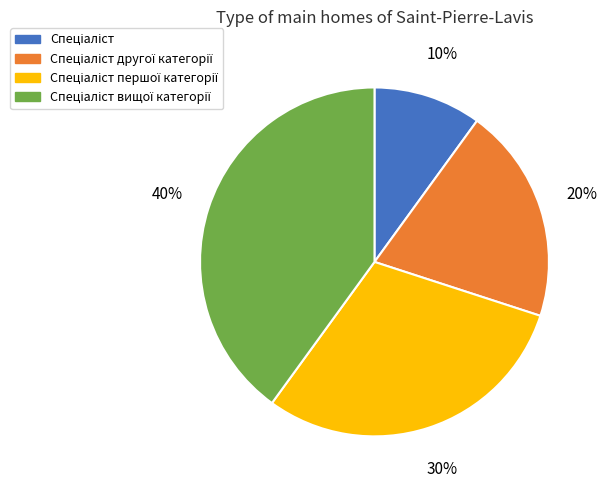

To the nearest percent, what is the difference between the largest and smallest slice percentages?

30%